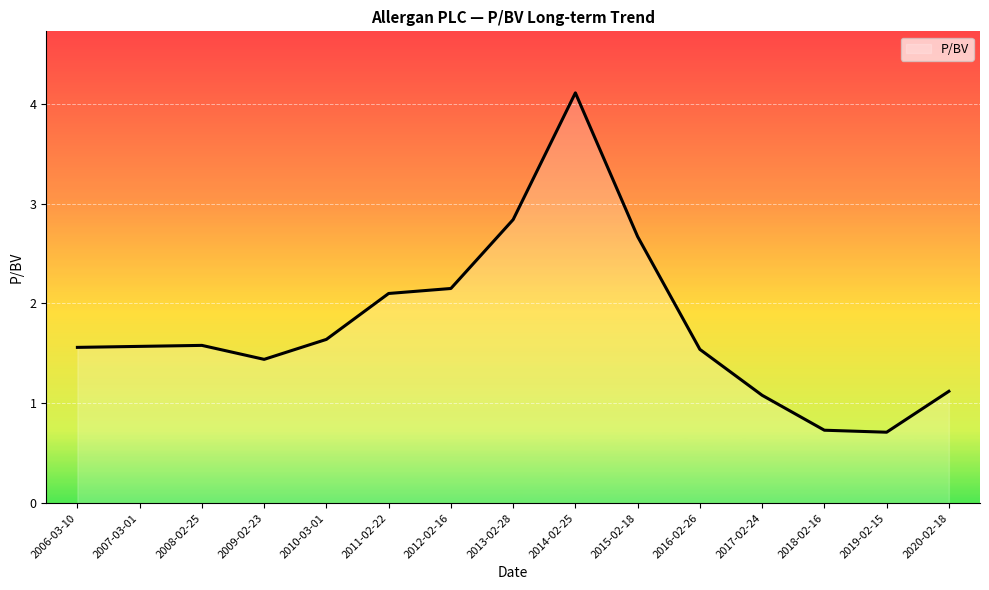

Is it true that the value at 2007-03-01 is 1.6?

True